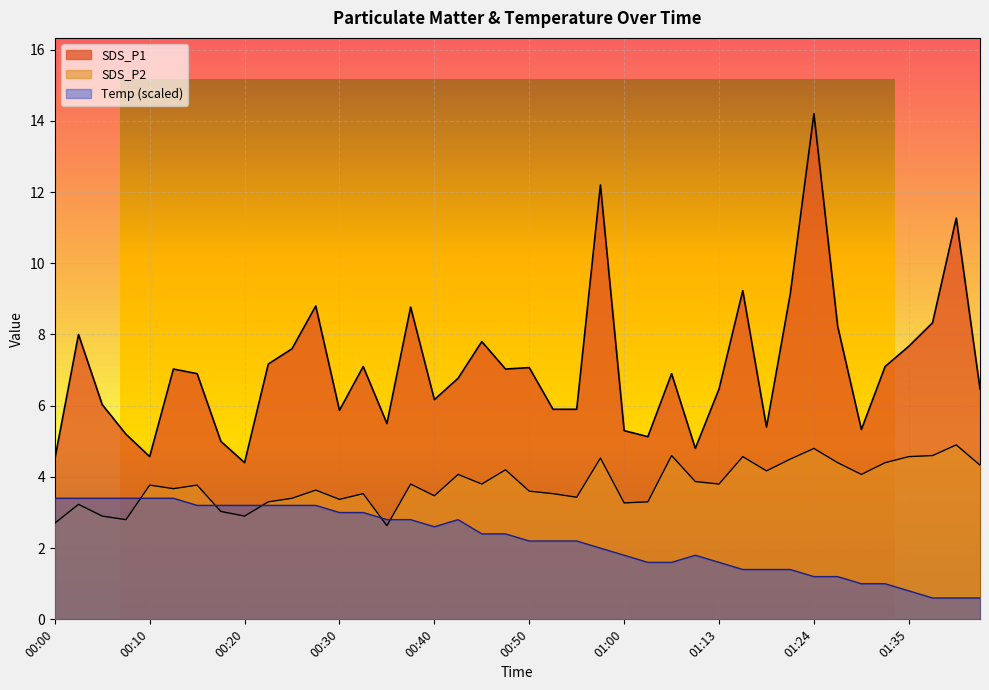

What value does the SDS_P1 series have at 00:08?

5.2